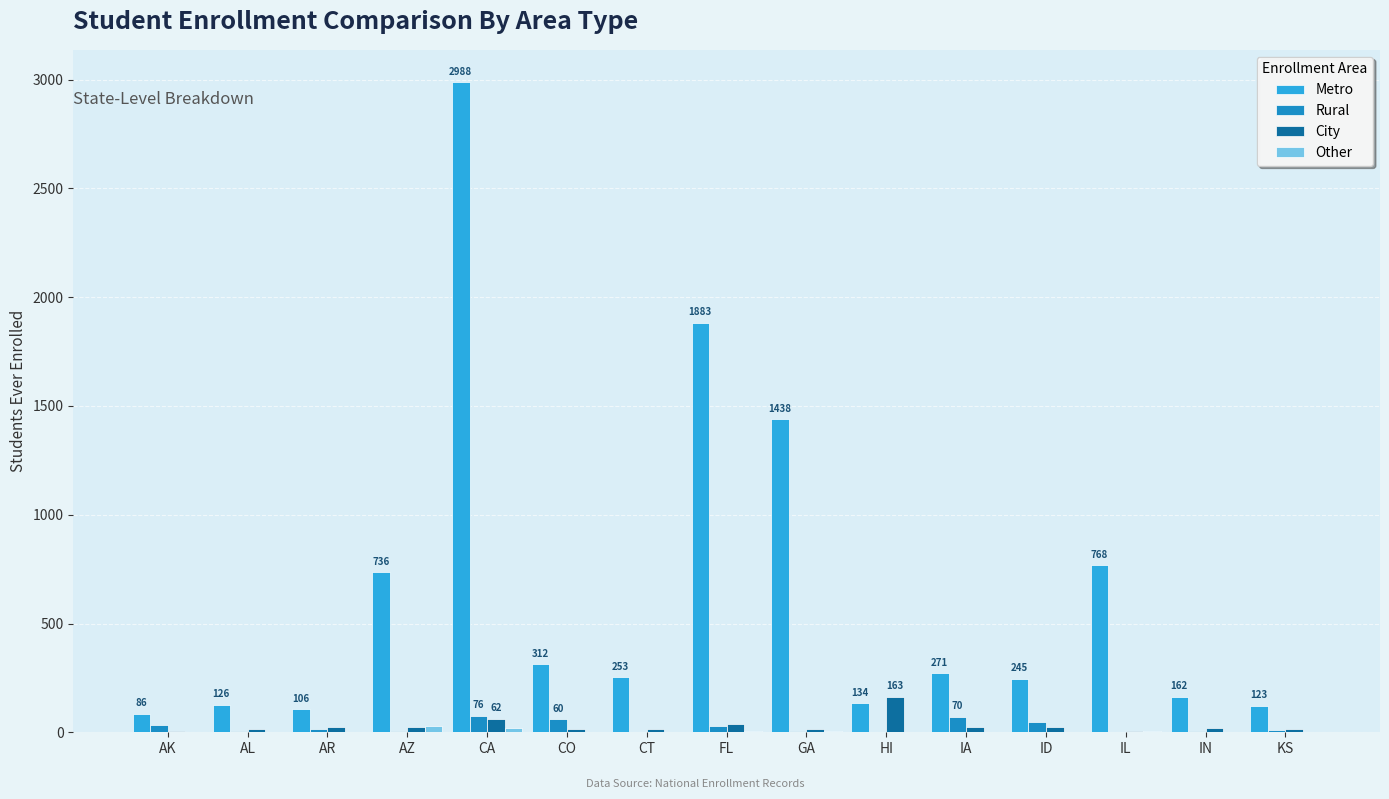

What is the sum of all Rural values?

370